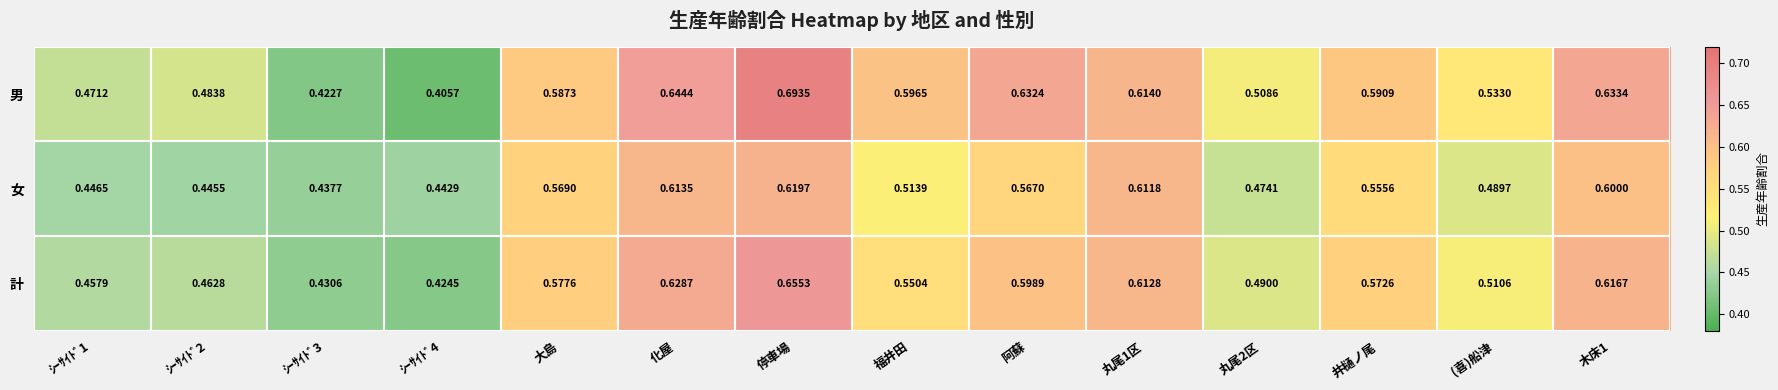

Which series has the largest total across all categories?

男